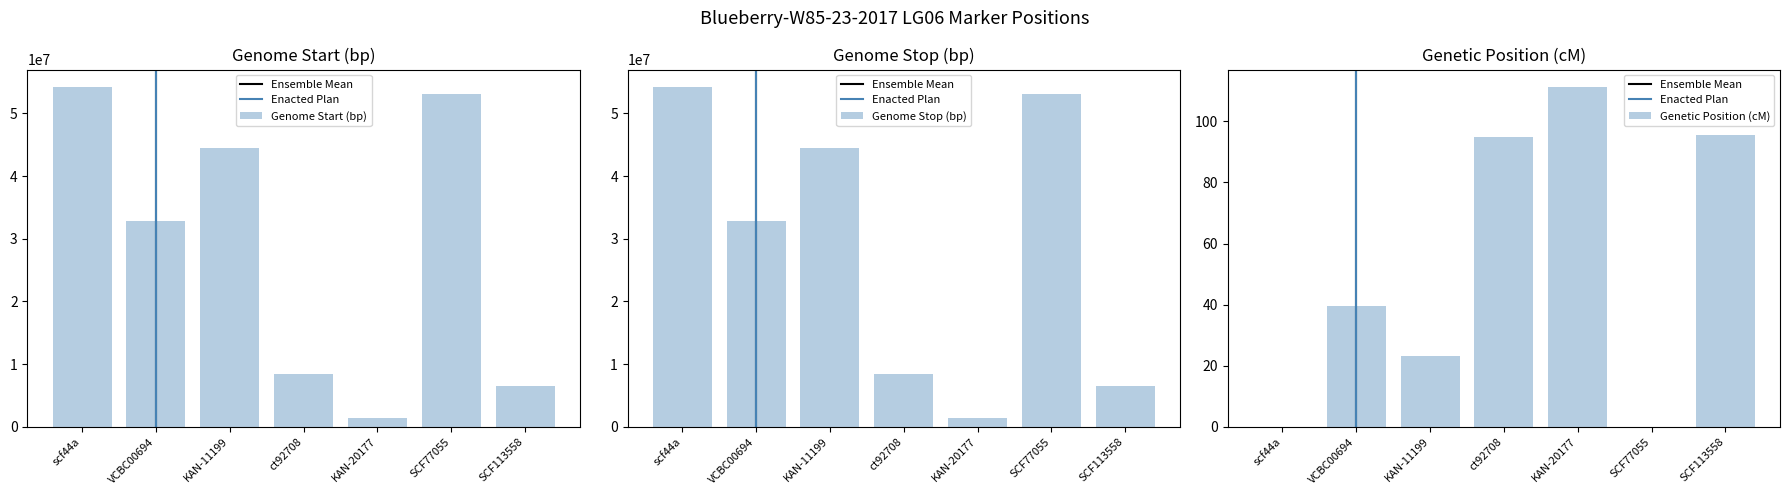

Rank the series by their maximum value, from highest to lowest.

Genome Stop (bp), Genome Start (bp), Genetic Position (cM)